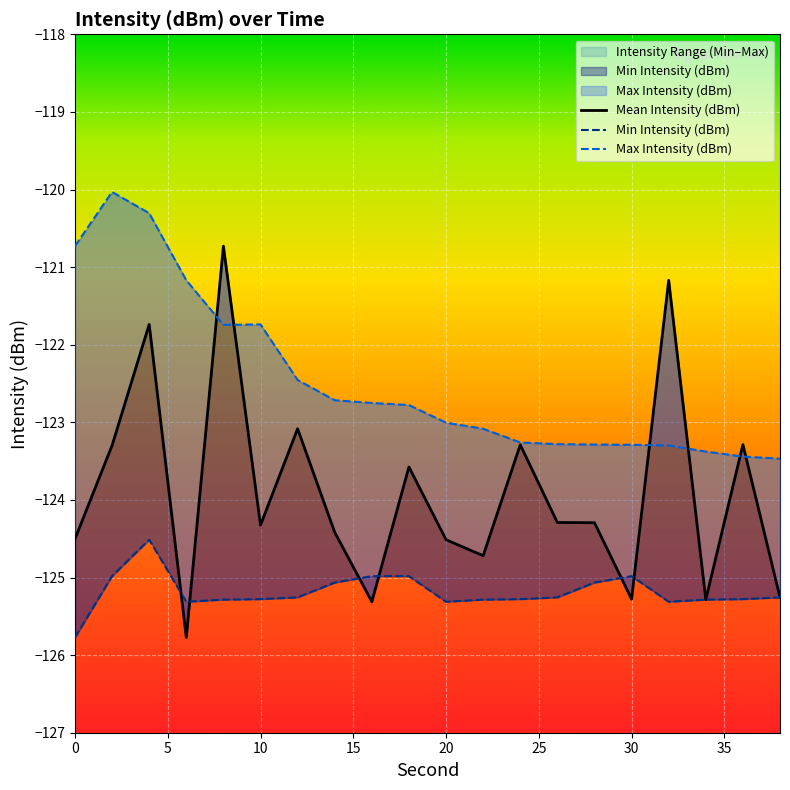

What is the average value of the Max Intensity (dBm) series?

-122.5